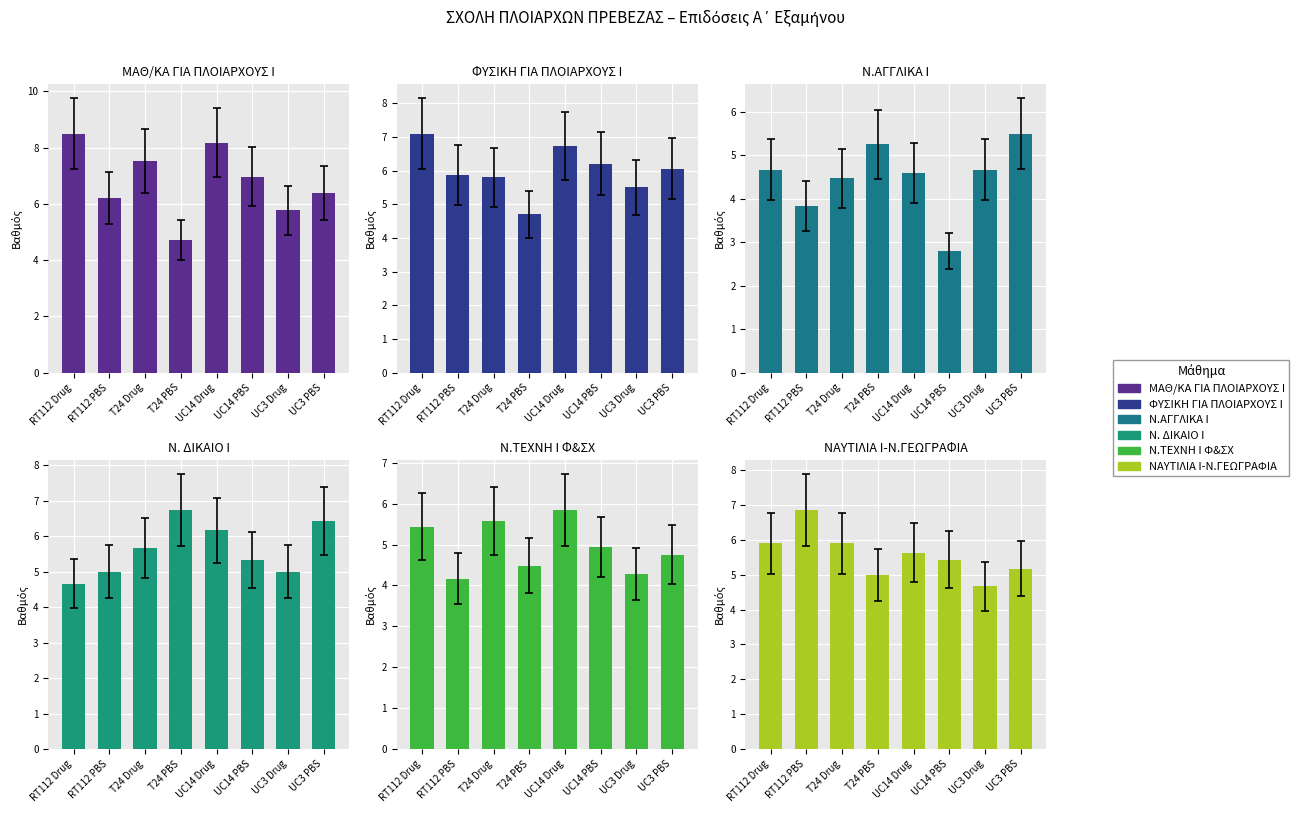

At how many categories does at least one series exceed 8?

2